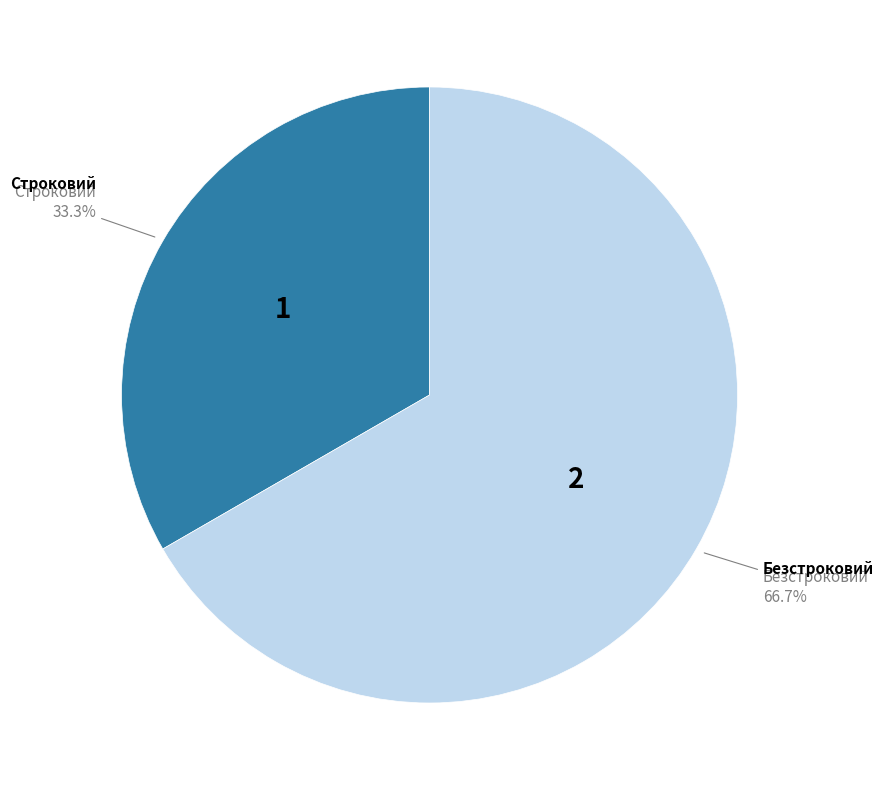

Is it true that Строковий is 33% of the pie?

True